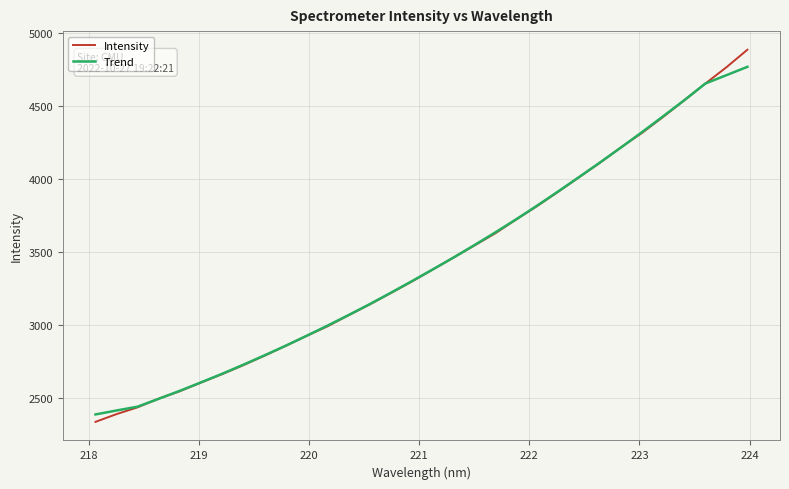

List the series in order of their peak value, highest first.

Intensity, Trend